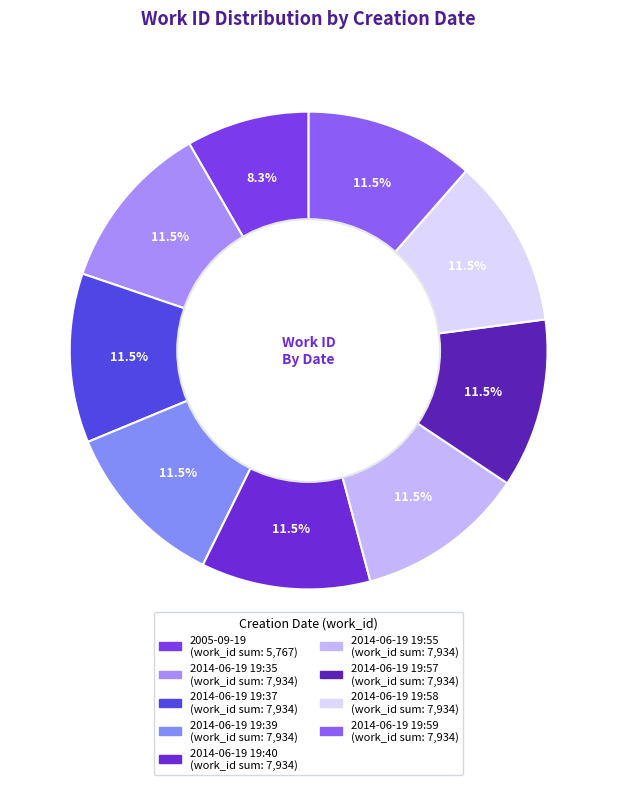

How much of the chart is everything except 2005-09-19?

91.7%